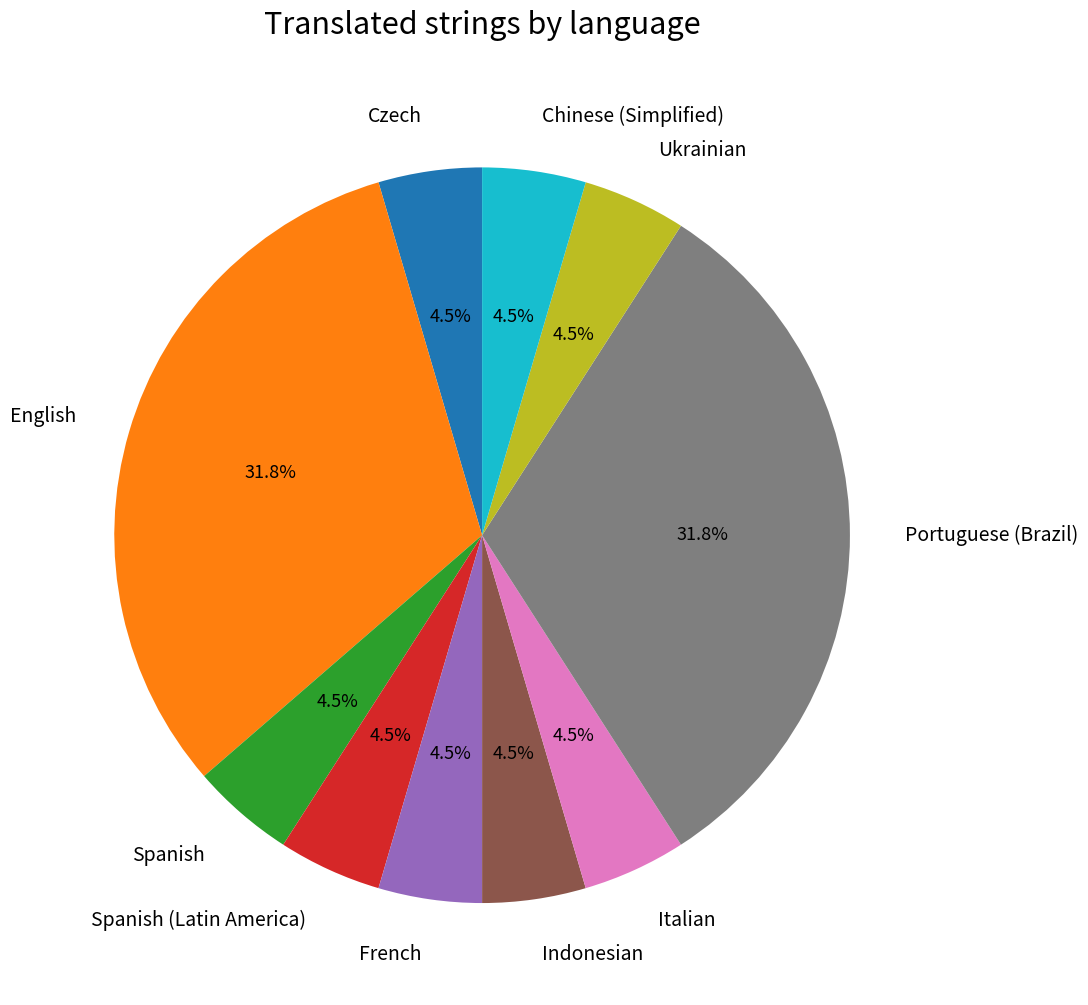

How many slices are in this pie chart?

10